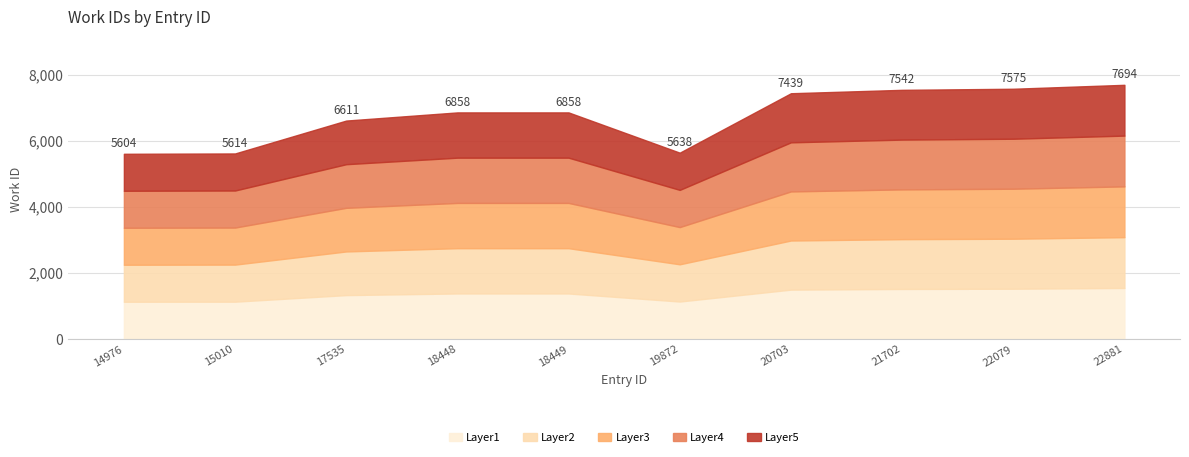

Does the chart have visible grid lines?

Yes